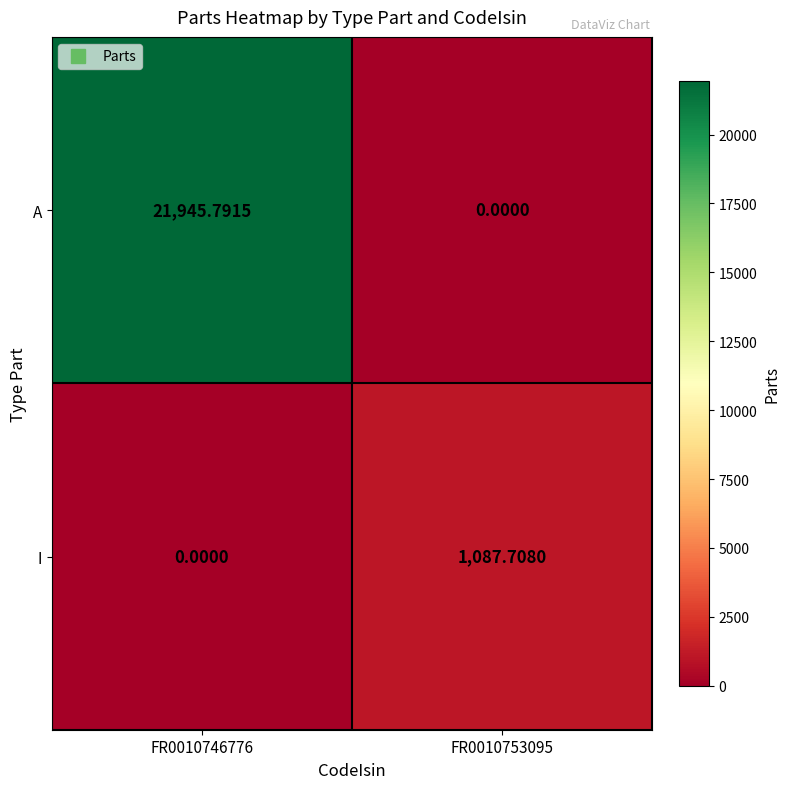

At FR0010753095, list the series in order from smallest to largest.

A, I